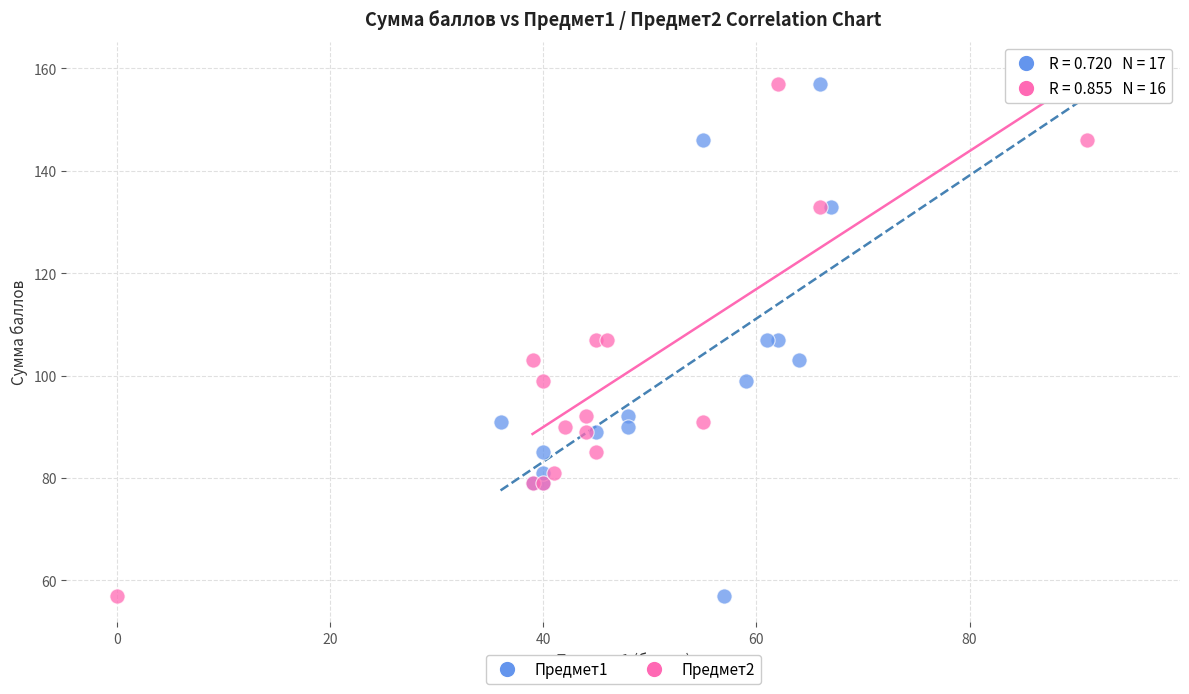

What are all the series names shown in the legend?

Предмет1, Предмет2